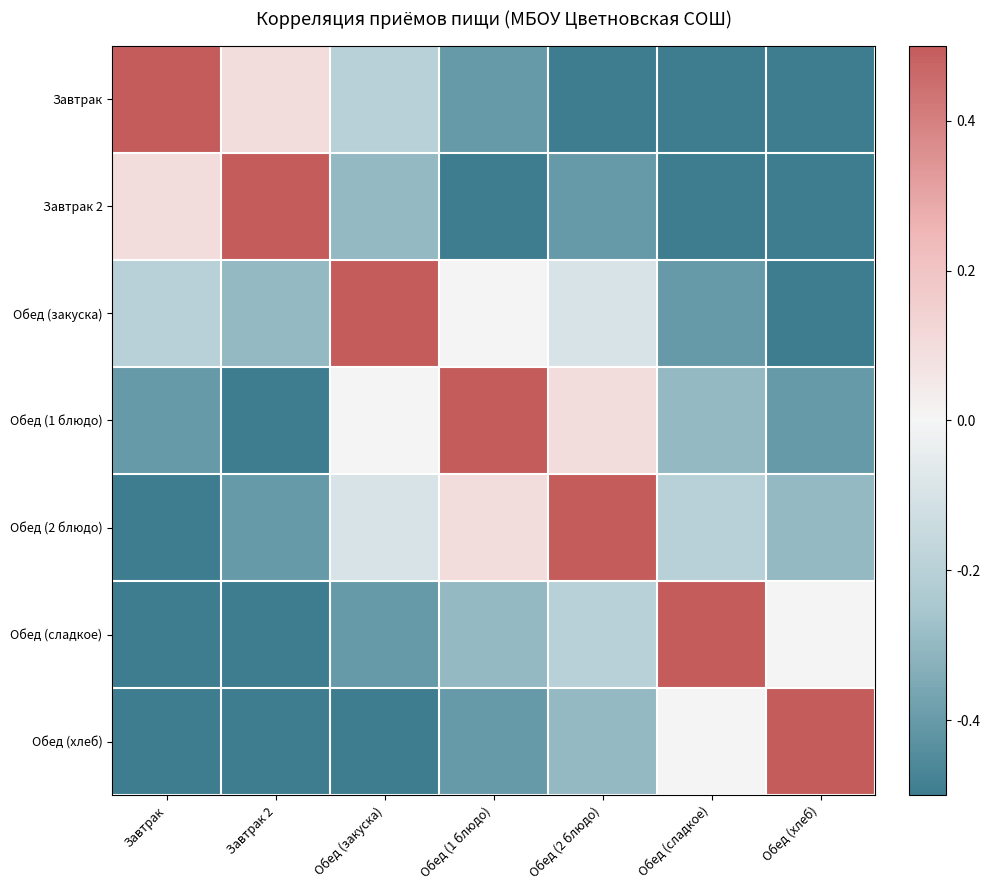

How many series are shown in this chart?

7